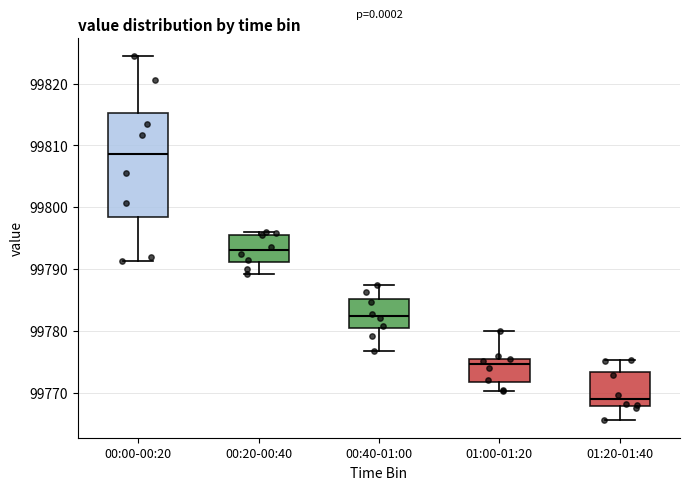

Where is the upper edge of the box for 01:00-01:20 on the y-axis? The values are not printed on the chart, so give them approximately, as read against the axis.

99776